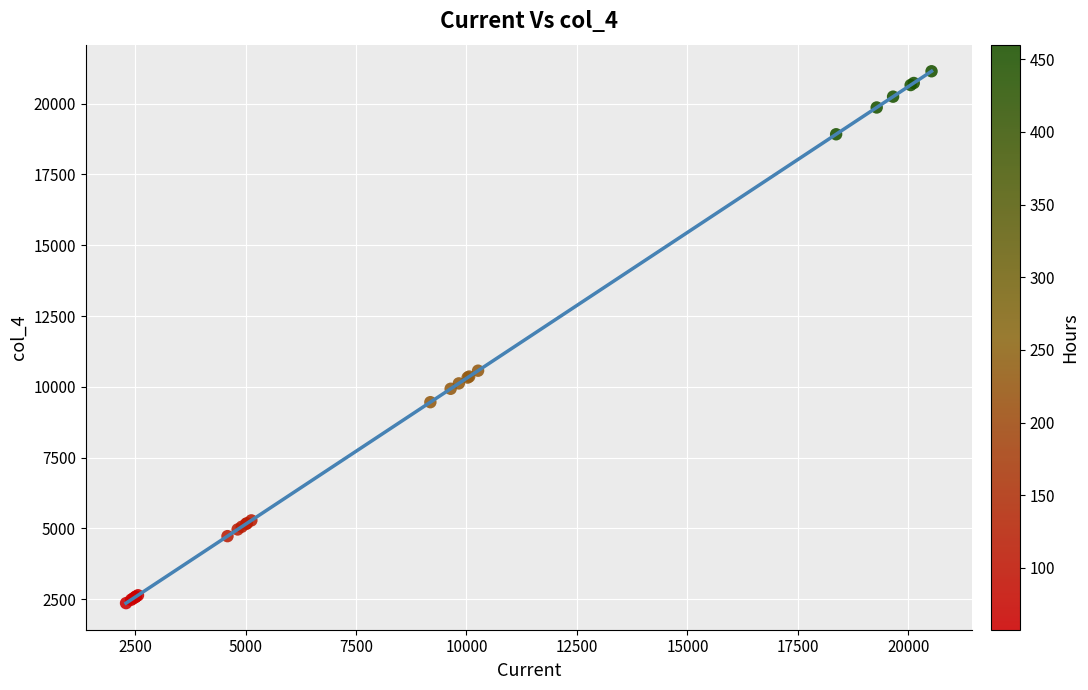

What Y value in the scatter plot is closest to 11752?

10570.0